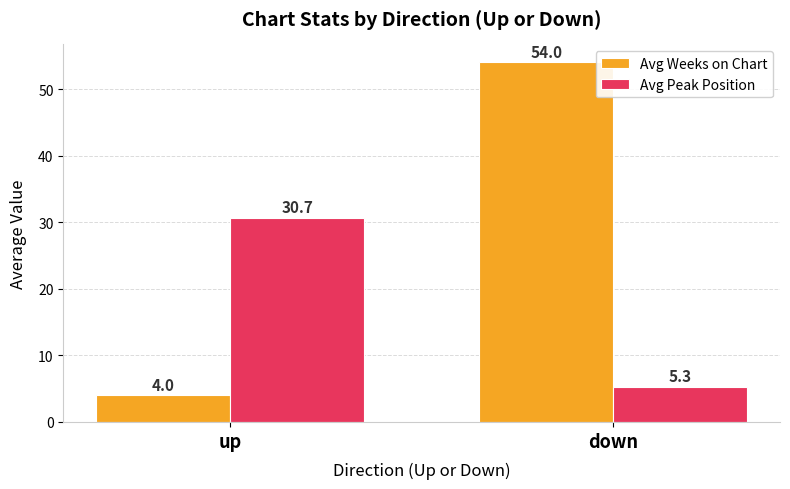

Is it true that Avg Weeks on Chart equals 2.1 at up?

False